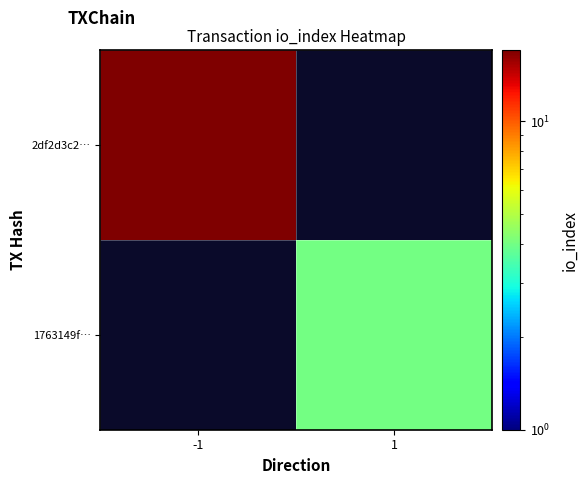

List the series in order of their peak value, highest first.

2df2d3c2…, 1763149f…